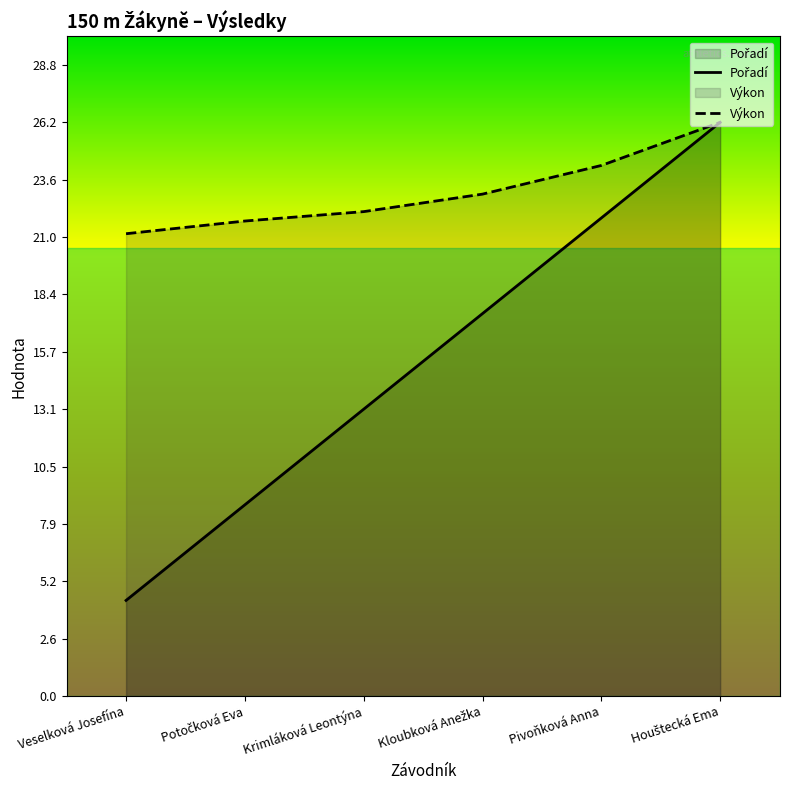

How many lines are shown in the chart?

2